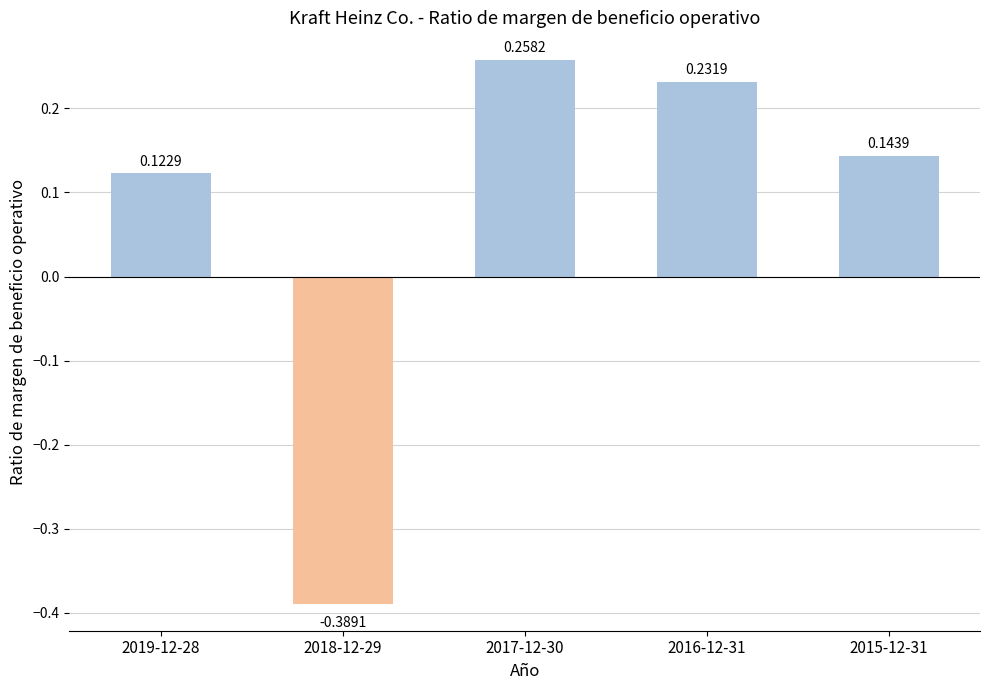

Which has a higher value, 2018-12-29 or 2015-12-31?

2015-12-31